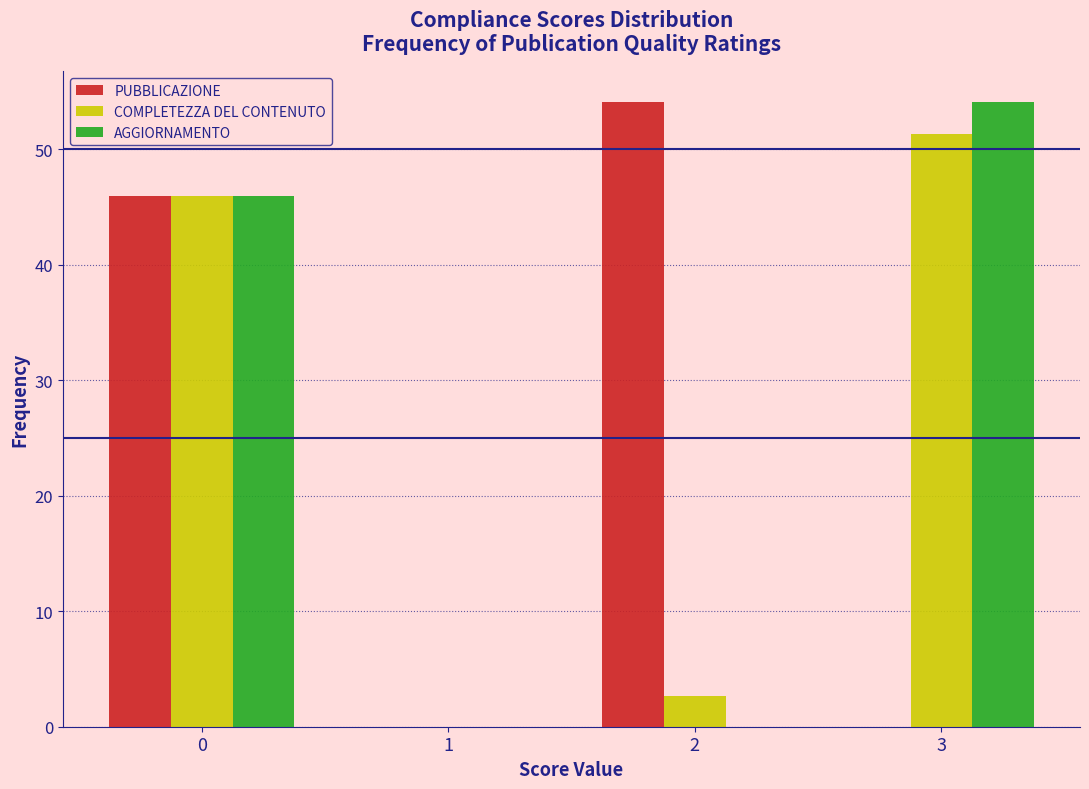

Reading left to right, list all the values displayed in this chart.

PUBBLICAZIONE: 0=45.9	1=0.0	2=54.1	3=0.0
COMPLETEZZA DEL CONTENUTO: 0=45.9	1=0.0	2=2.7	3=51.4
AGGIORNAMENTO: 0=45.9	1=0.0	2=0.0	3=54.1